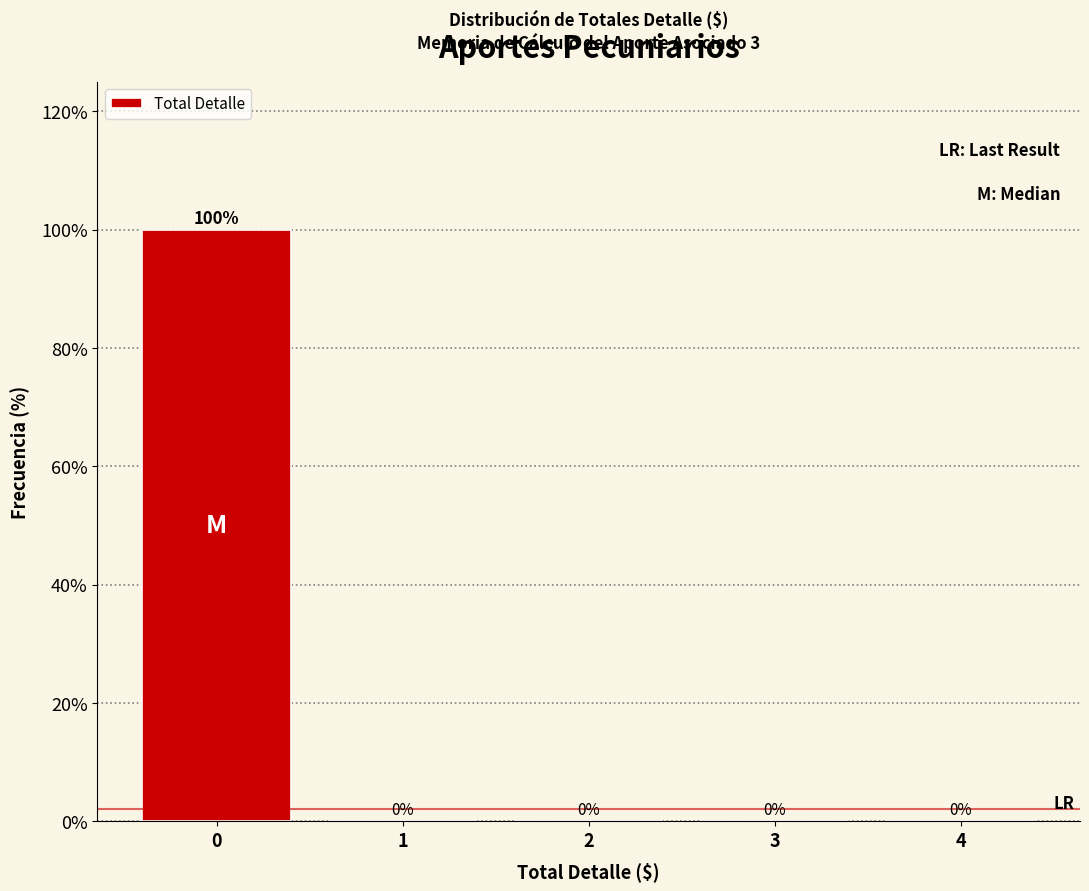

Reading left to right, list every bar in this chart as the range it spans on the x-axis followed by its height.

-0.5 to 0.5: 100
0.5 to 1.5: 0
1.5 to 2.5: 0
2.5 to 3.5: 0
3.5 to 4.5: 0